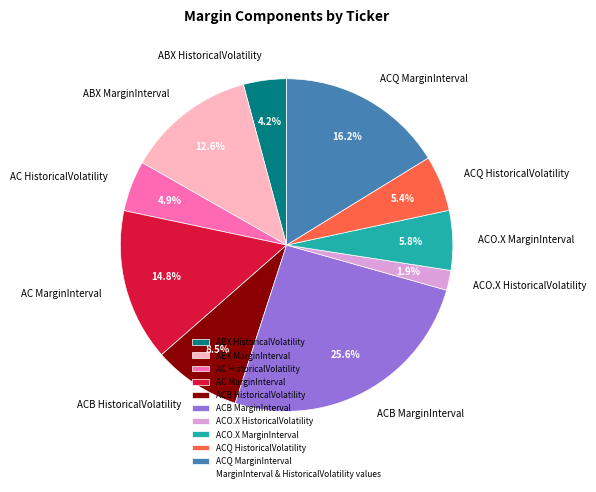

Which category has the smallest portion of the pie?

ACO.X HistoricalVolatility